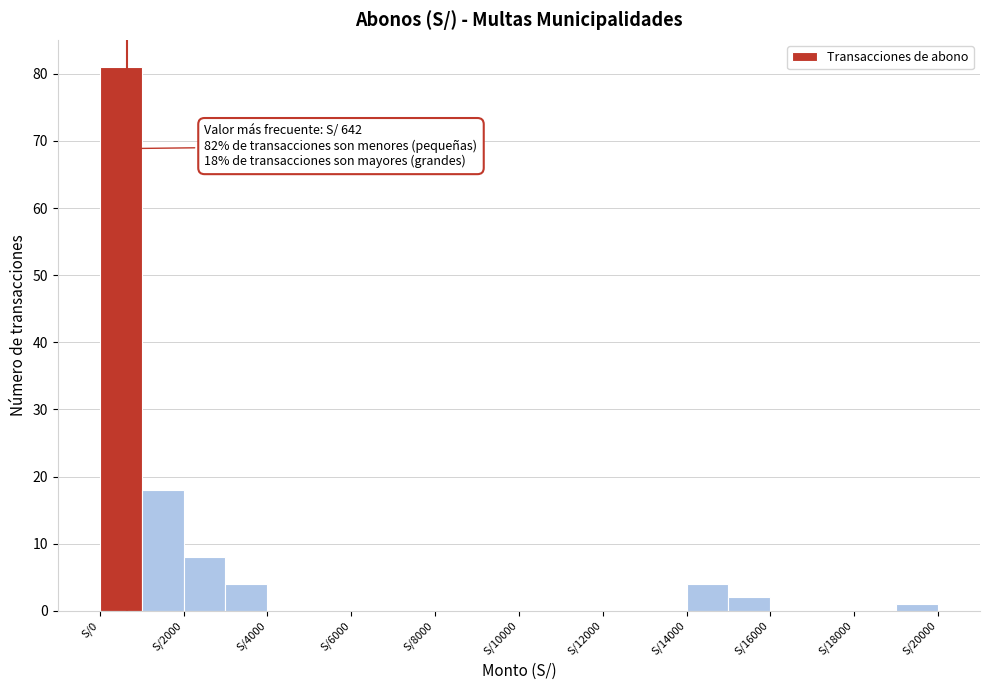

Over which range of the x-axis is the bar tallest?

0 to 1000